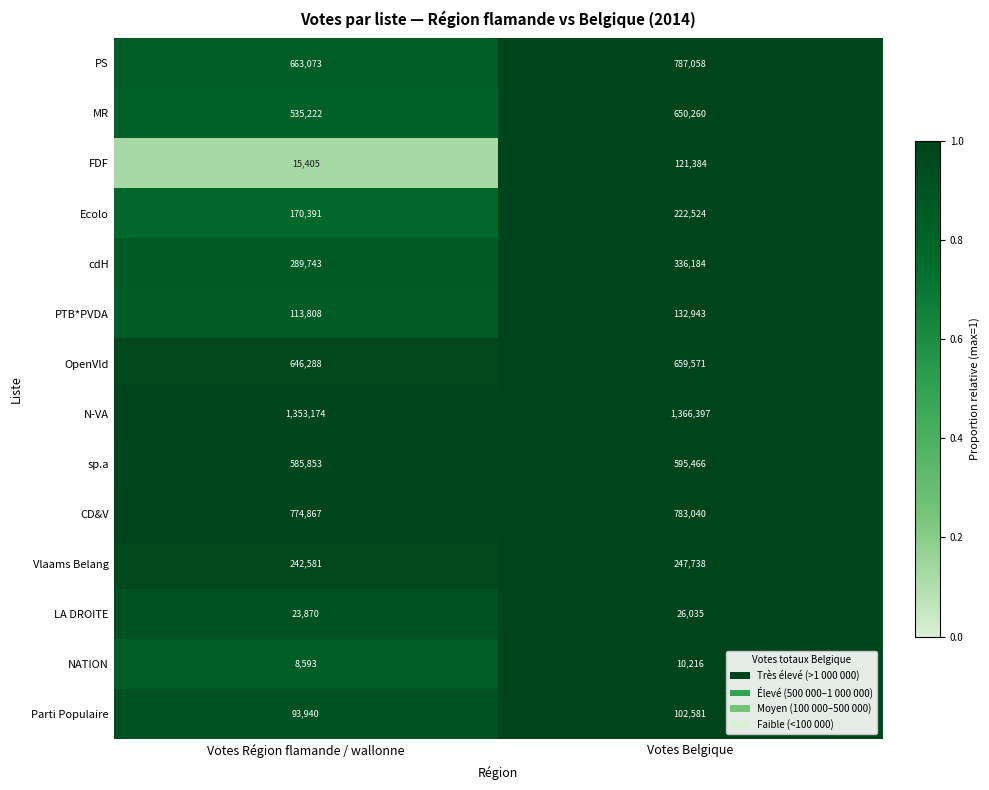

What is the difference between the maximum and minimum values in the OpenVld series?

13283